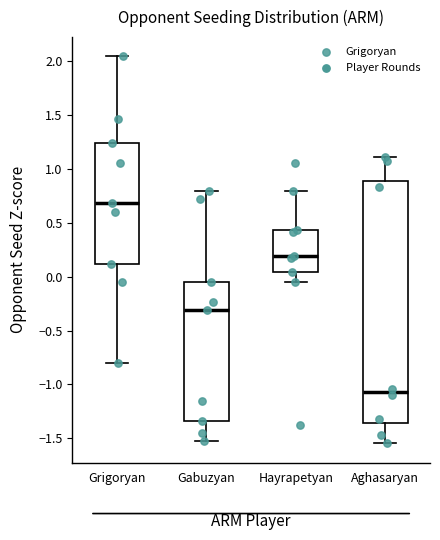

Which box is the tallest, from its lower edge to its upper edge?

Aghasaryan